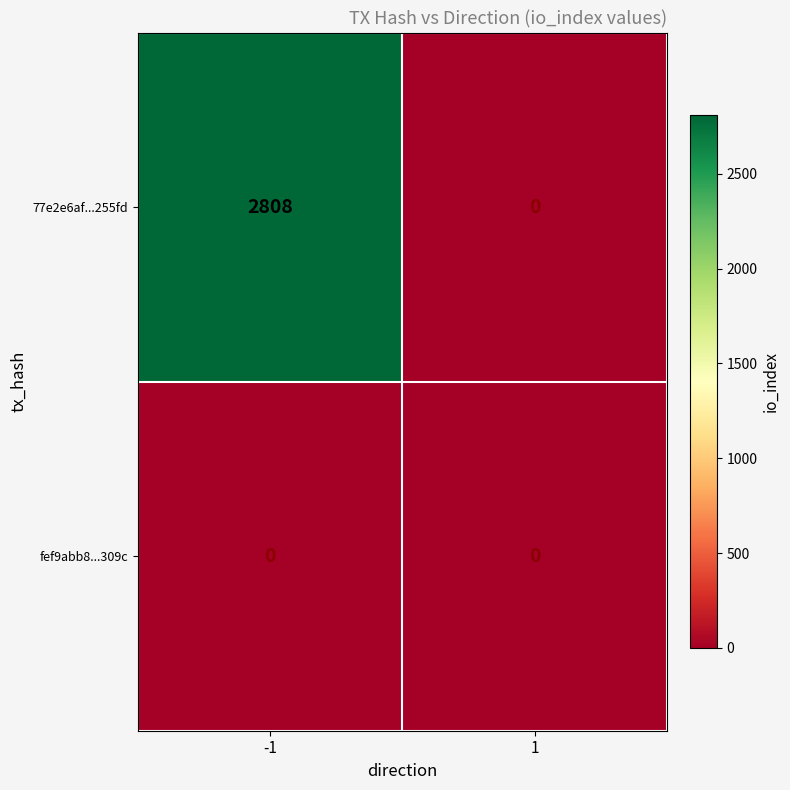

List the series in order of their overall mean, highest first.

77e2e6af...255fd, fef9abb8...309c